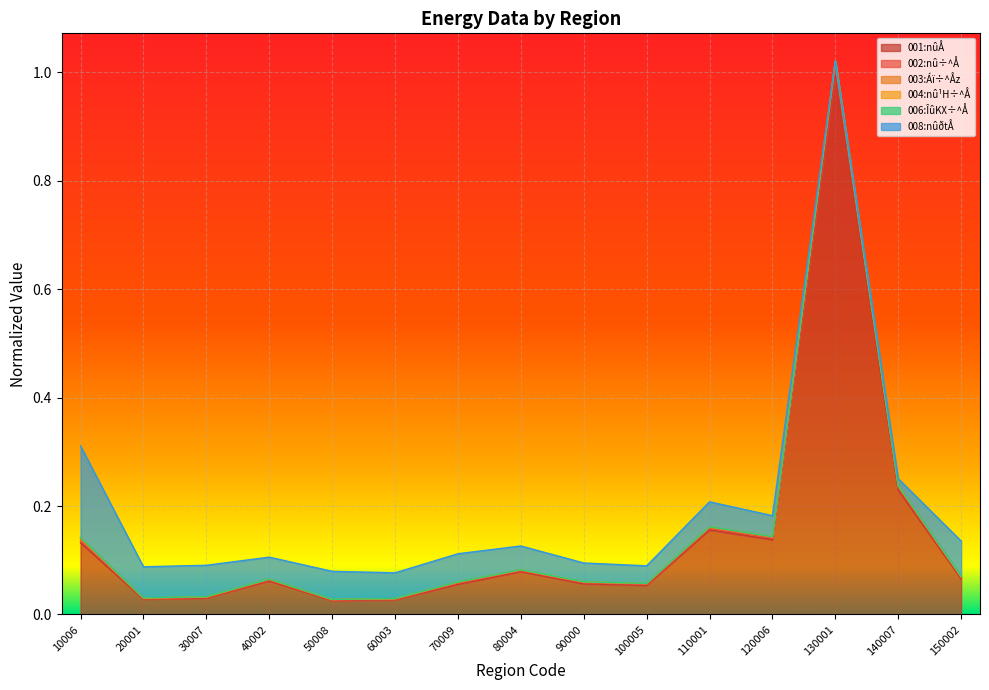

The value of 001:nûÅ at 20001 is 0.0. True or false?

False